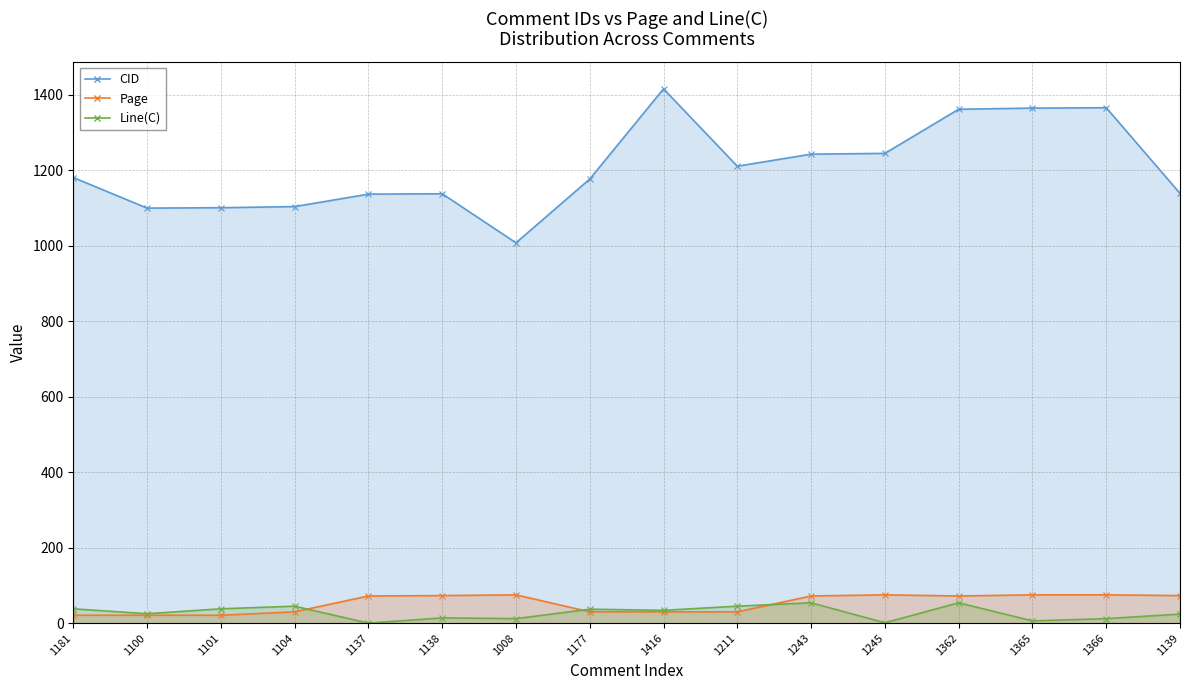

The value of Line(C) at 1100 is 35. True or false?

False